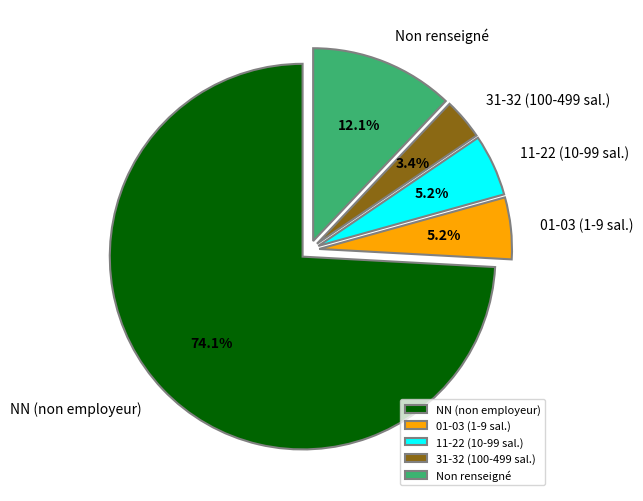

To the nearest percent, what is the average slice percentage?

20%